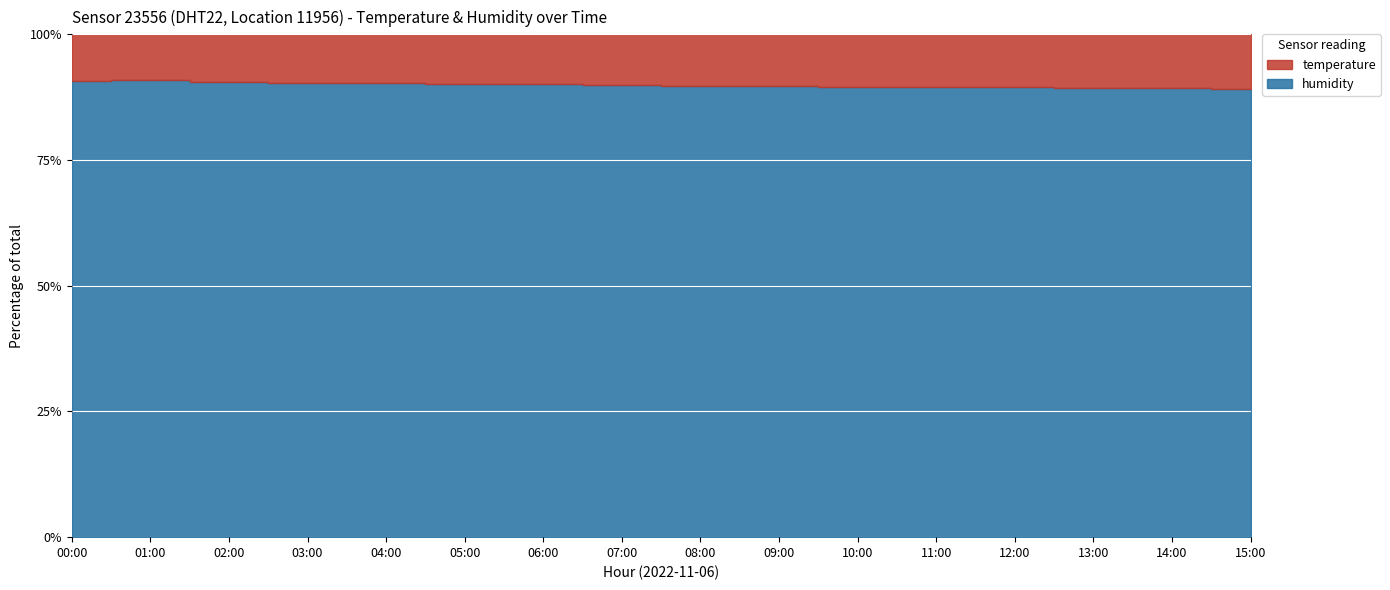

At 03:00, list the series in order from smallest to largest.

temperature, humidity